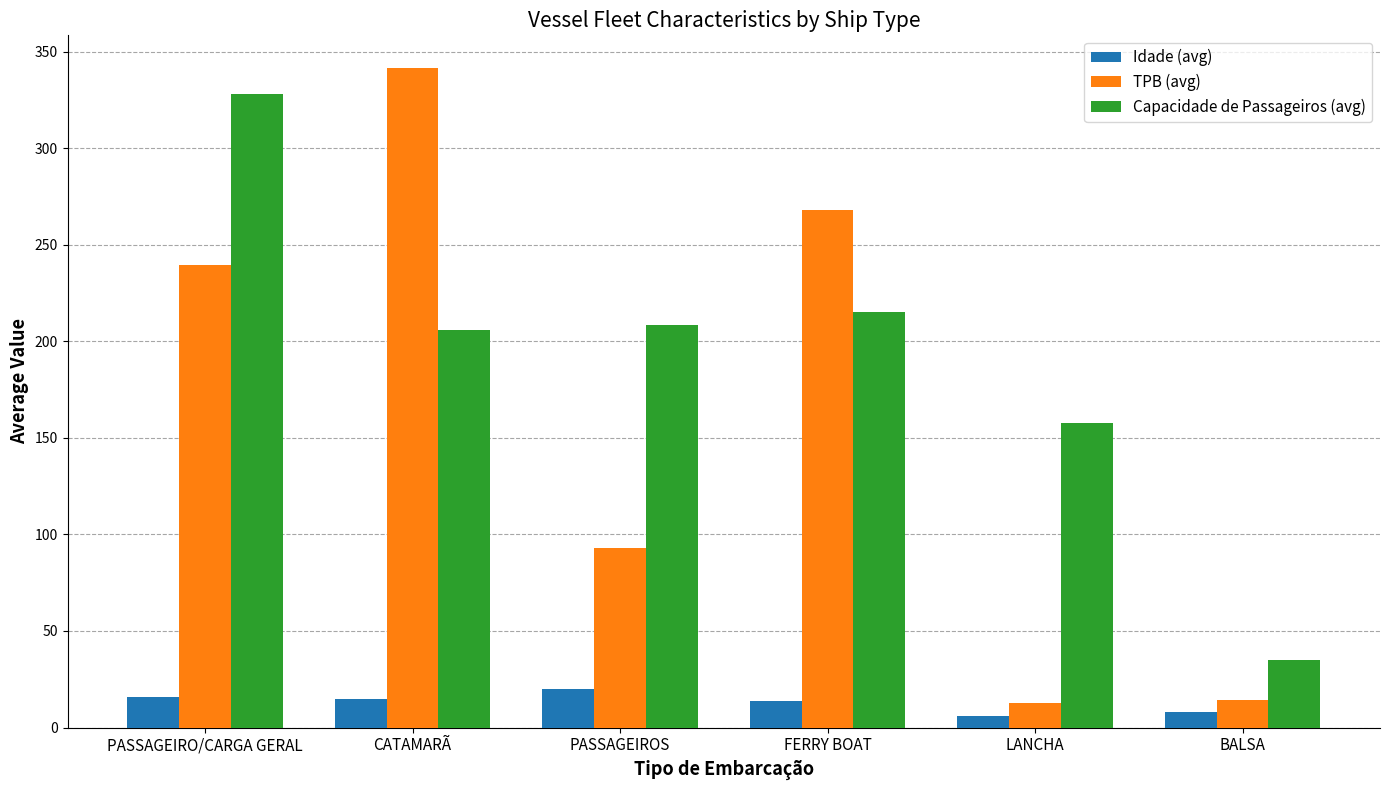

Is it true that TPB (avg) equals 158.3 at FERRY BOAT?

False